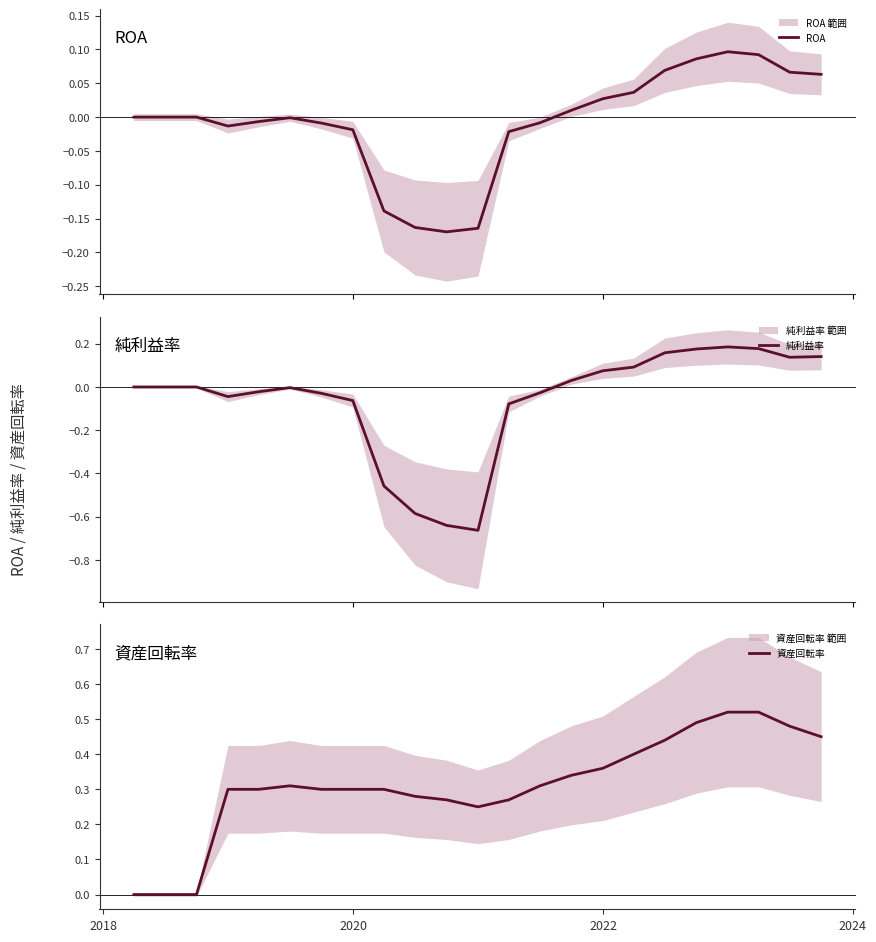

Count the number of categories in the chart.

23